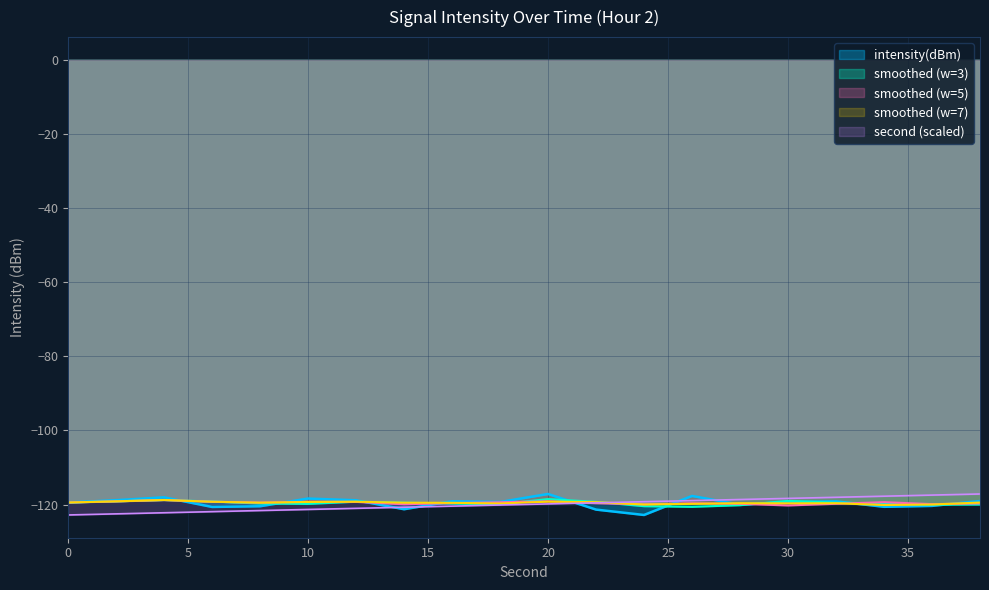

Is this an area chart (filled region under the line)?

No